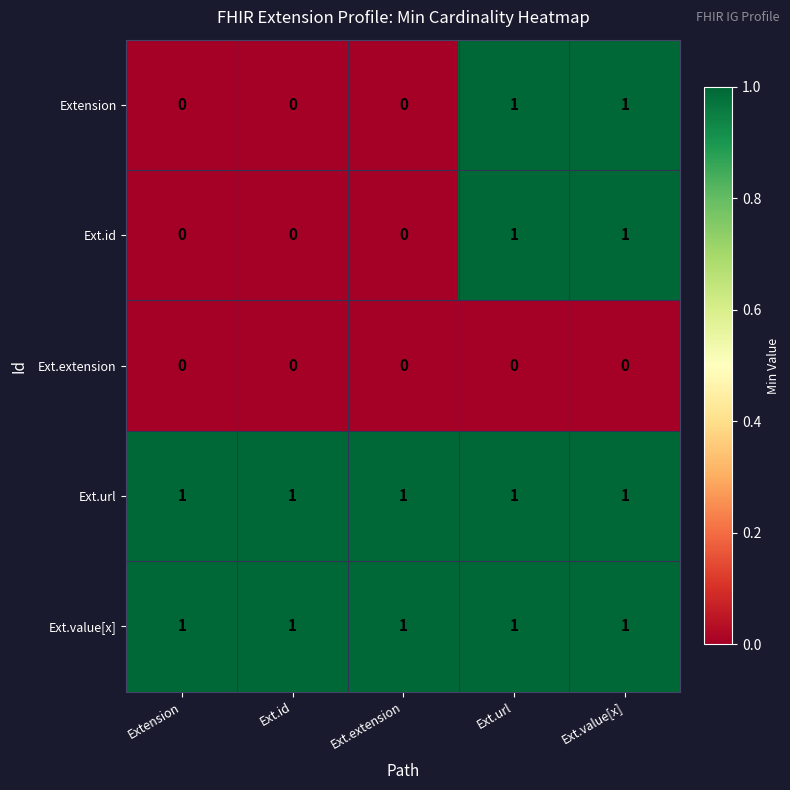

The value of Ext.id at Ext.url is 0. True or false?

False